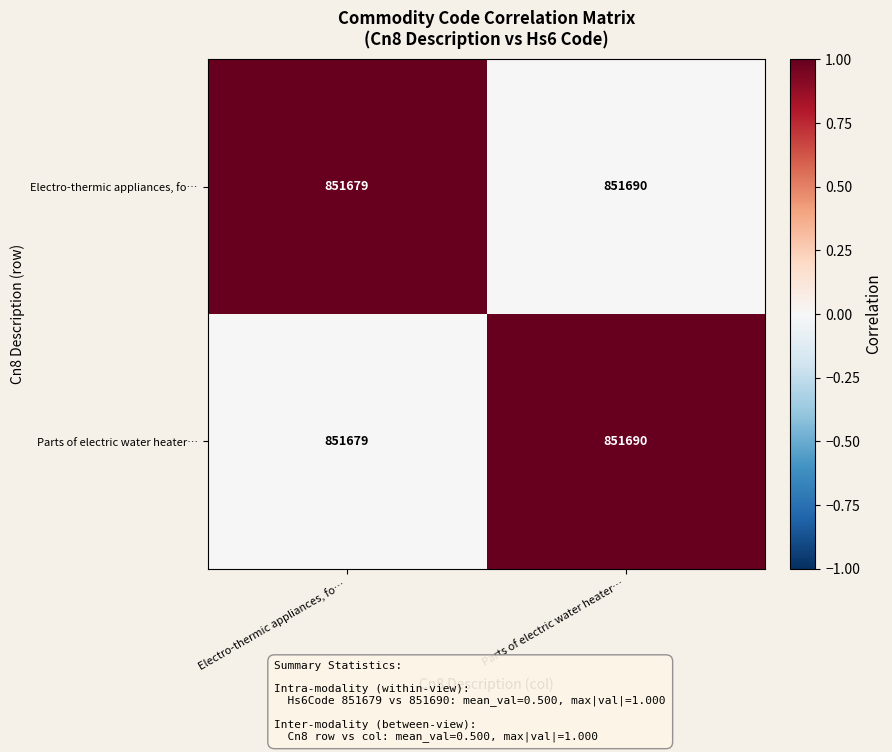

List the labels in order of Electro-thermic appliances, fo… value, smallest first.

Electro-thermic appliances, fo…, Parts of electric water heater…